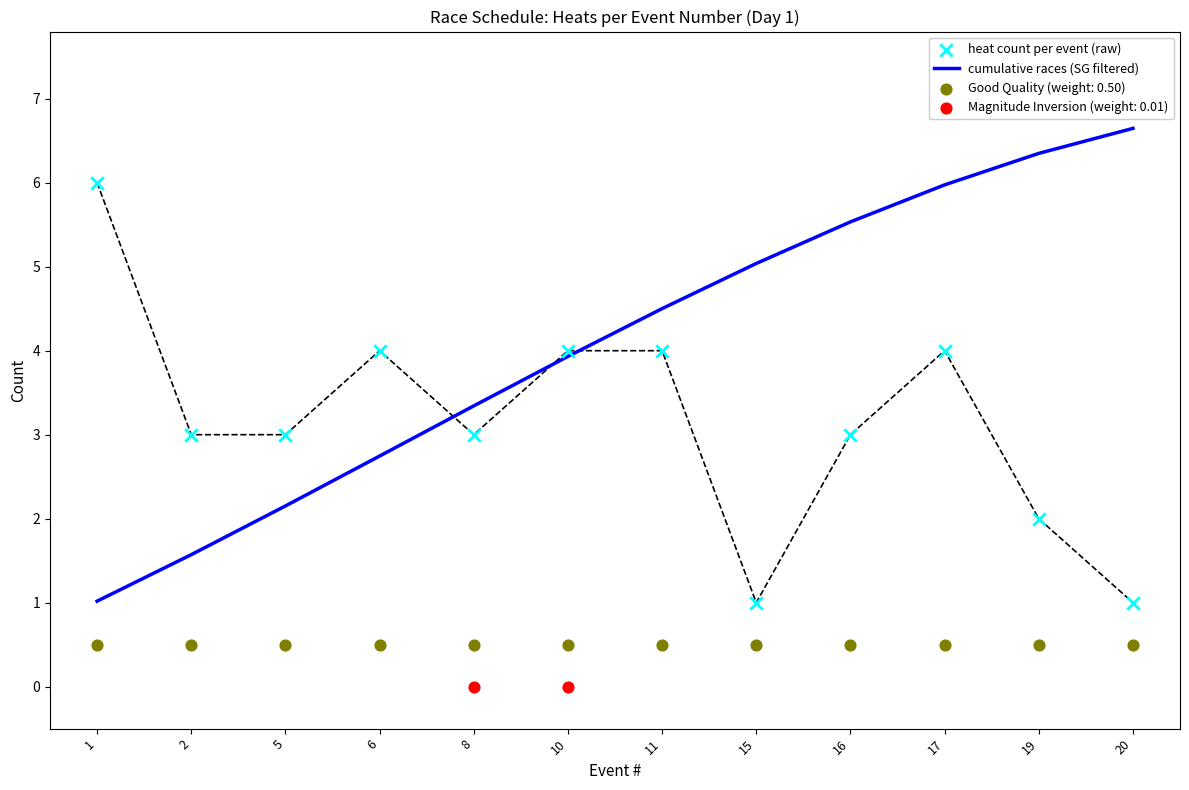

What is the maximum value for cumulative races (SG filtered)?

6.6